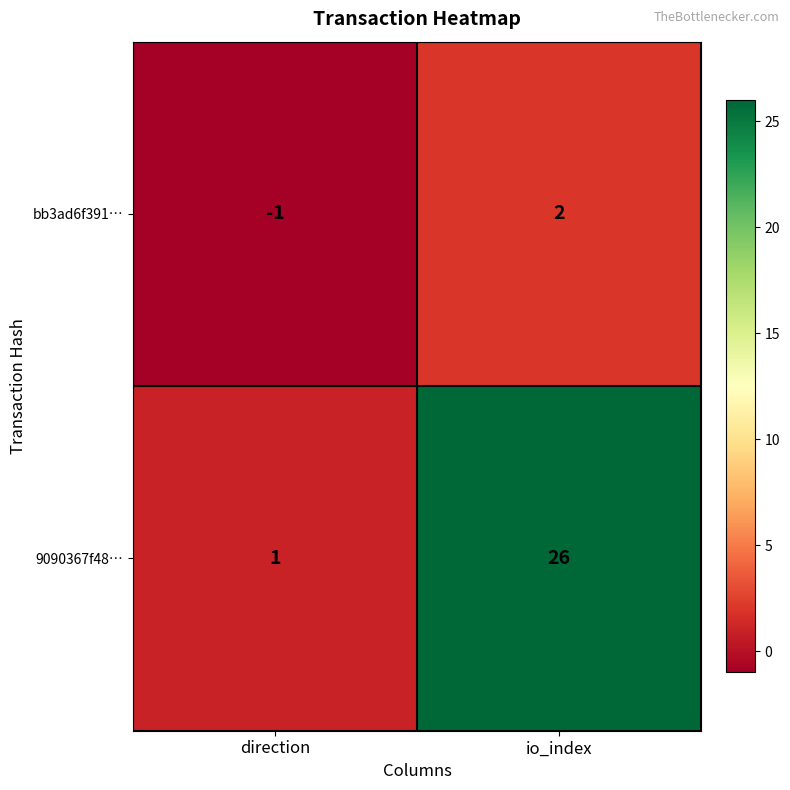

Rank the series at direction from highest to lowest value.

9090367f48…, bb3ad6f391…